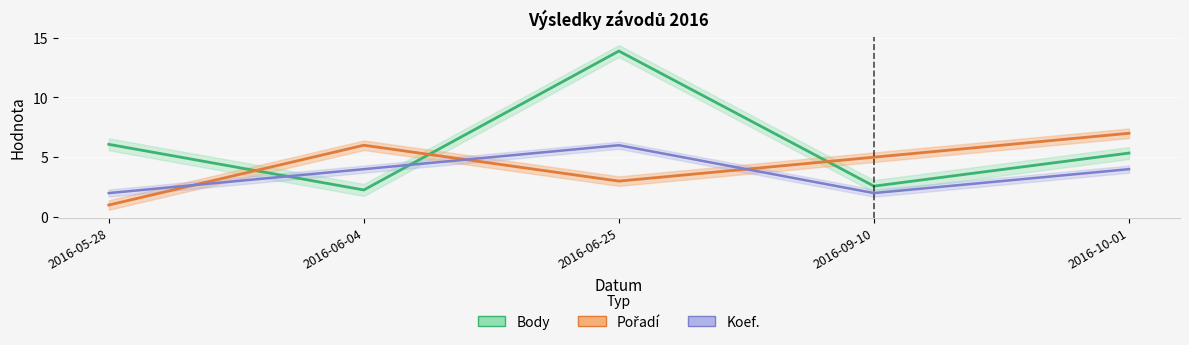

At which label is Koef. closest to 4?

2016-06-04